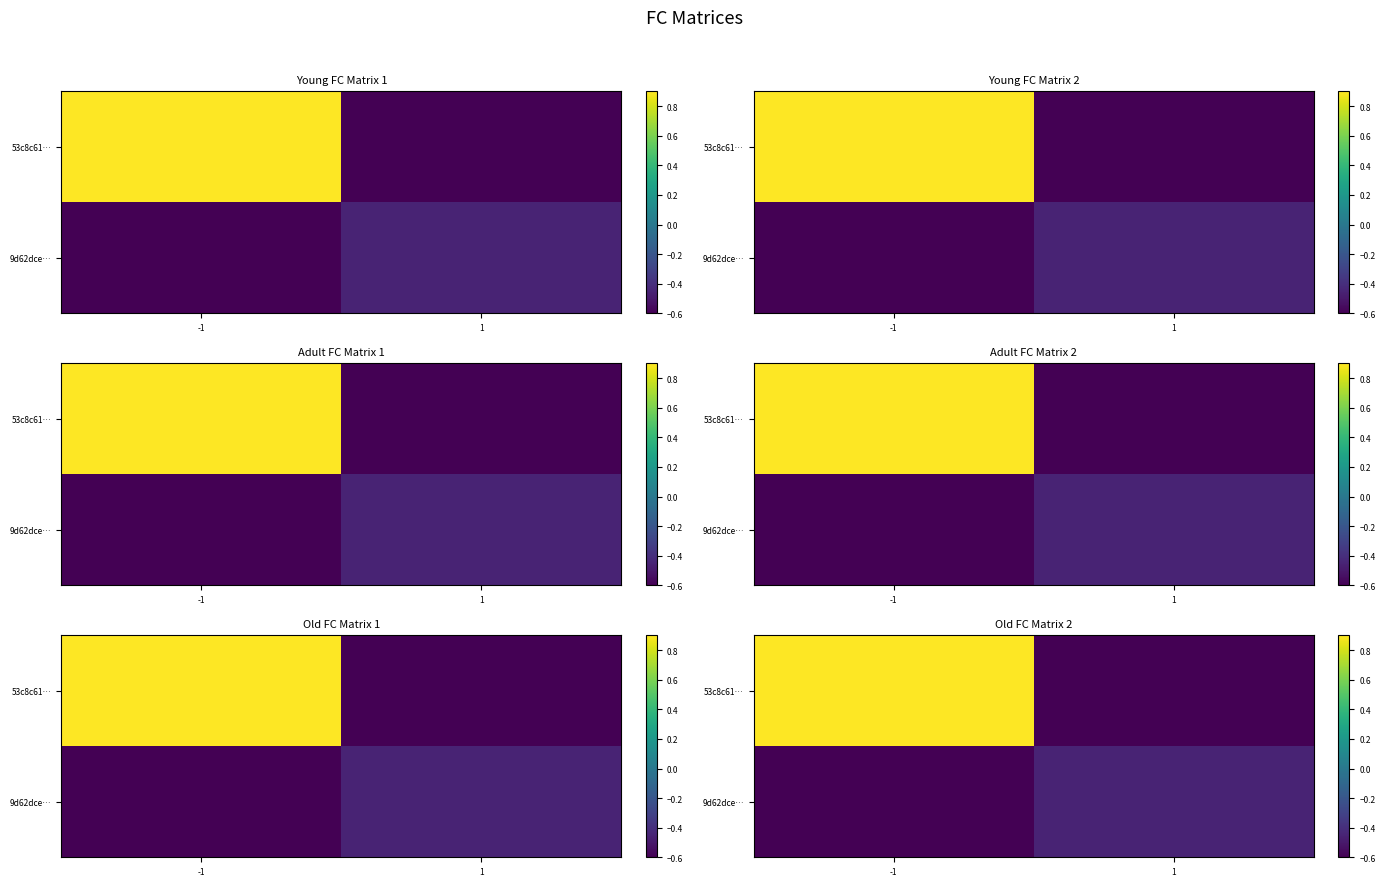

What is the spread (max minus min) of values at -1?

1.5